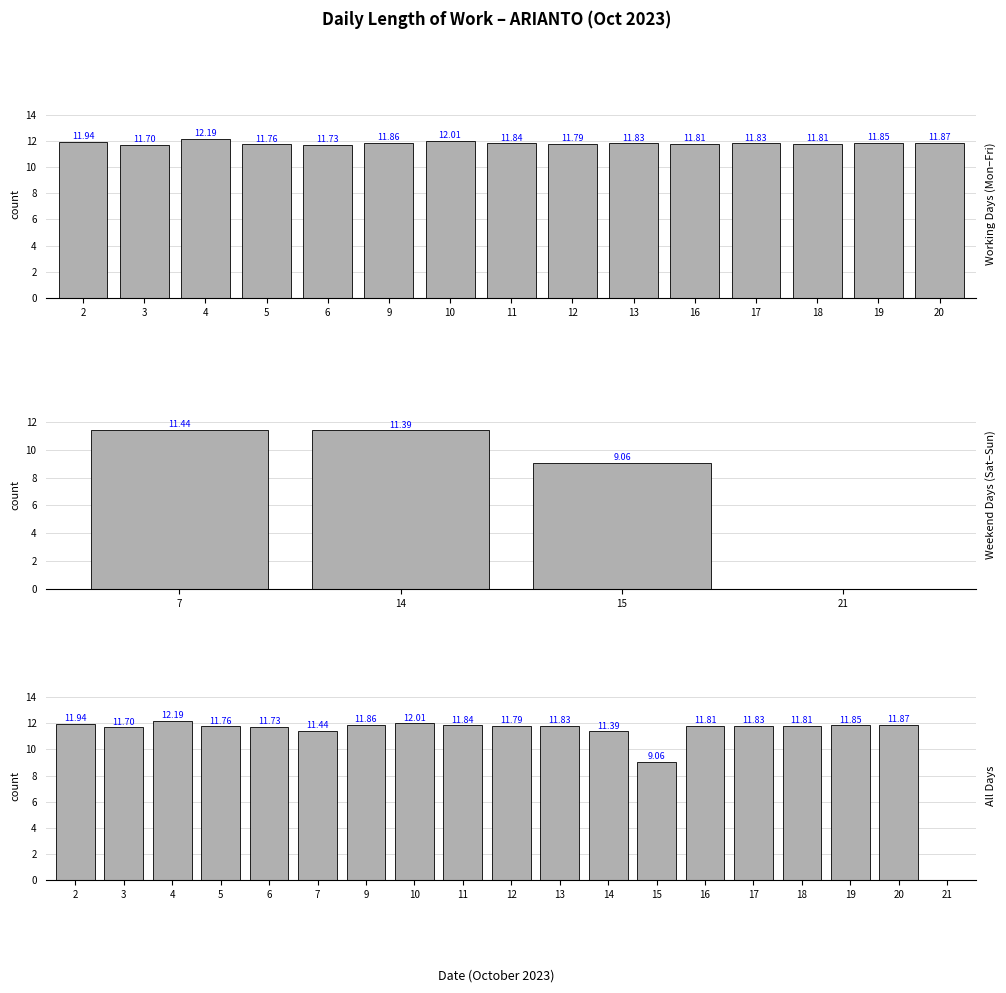

Approximately how many times larger is the value at 13 compared to 3?

1.0